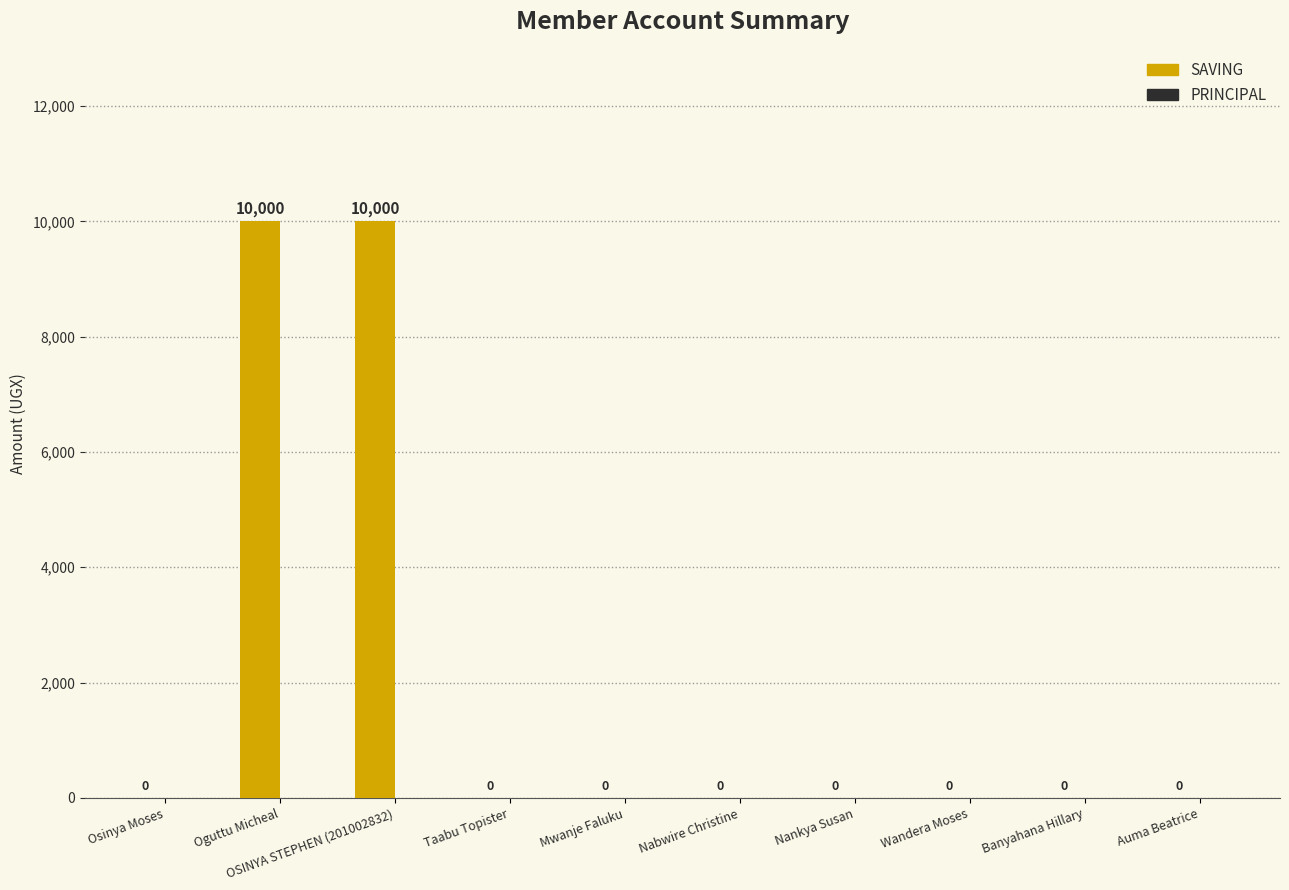

Between OSINYA STEPHEN (201002832) and Nankya Susan, which is larger?

OSINYA STEPHEN (201002832)